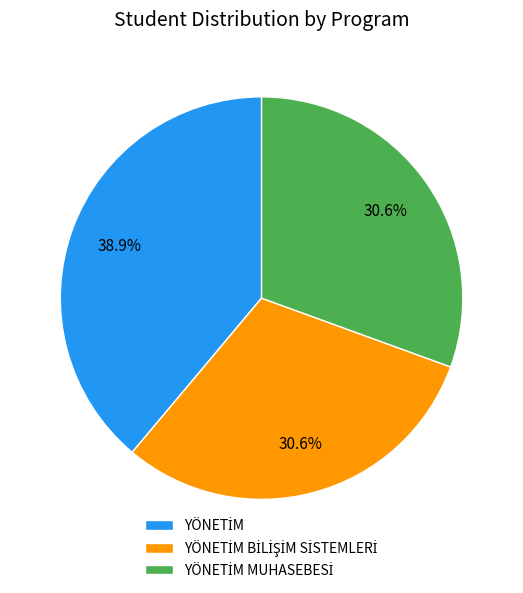

Does any single category account for the majority?

No